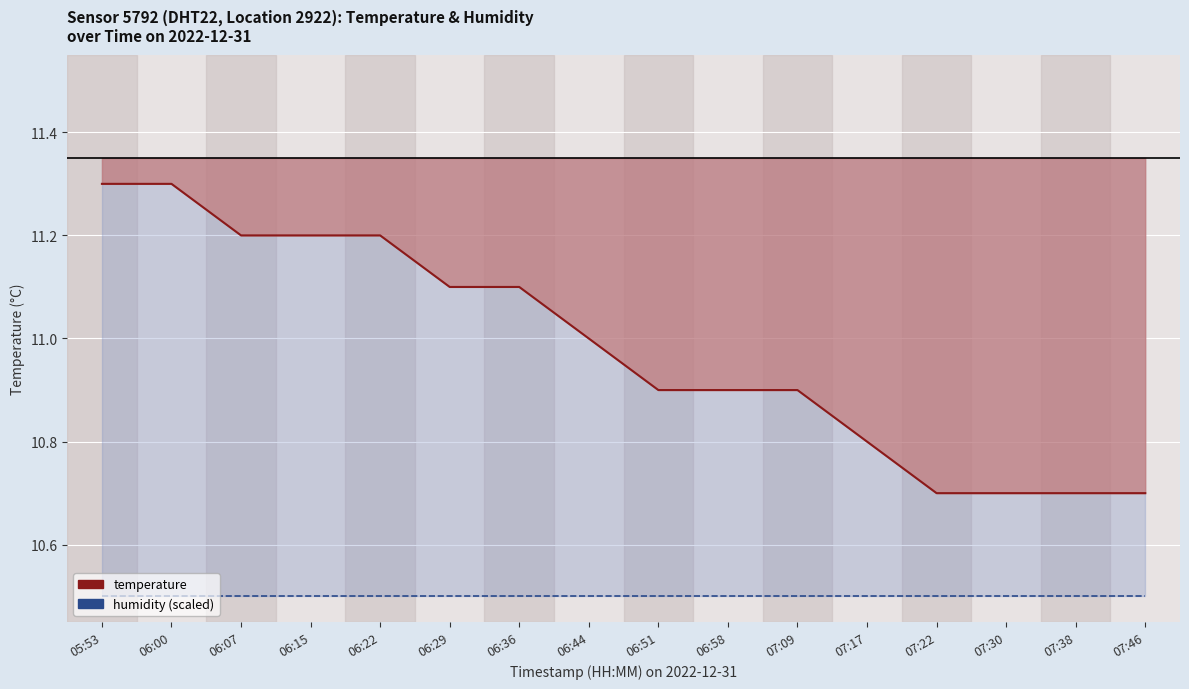

Which series has the largest total across all categories?

temperature